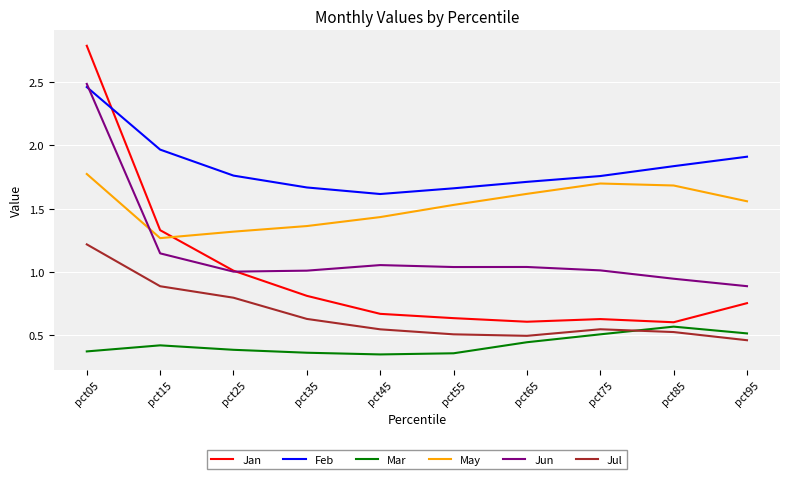

Which label corresponds to the largest value in the chart?

pct05